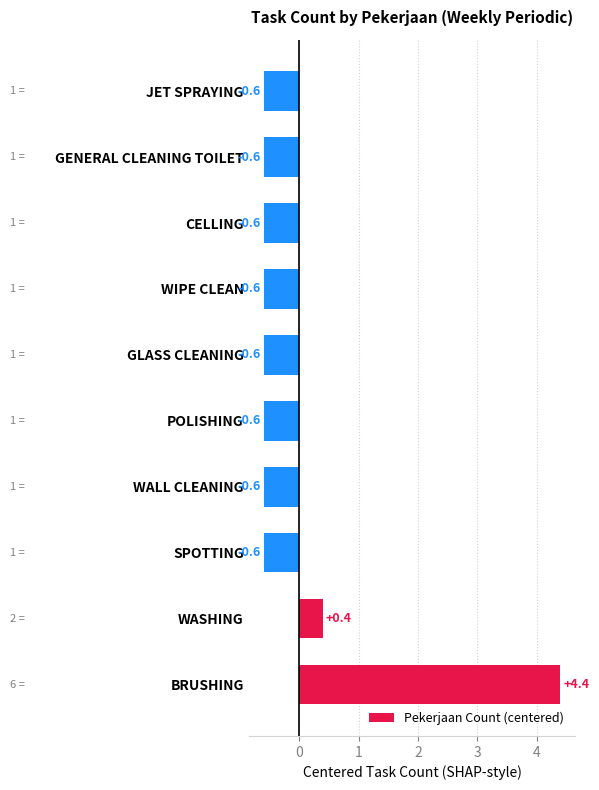

At which label is the value closest to 1?

WASHING